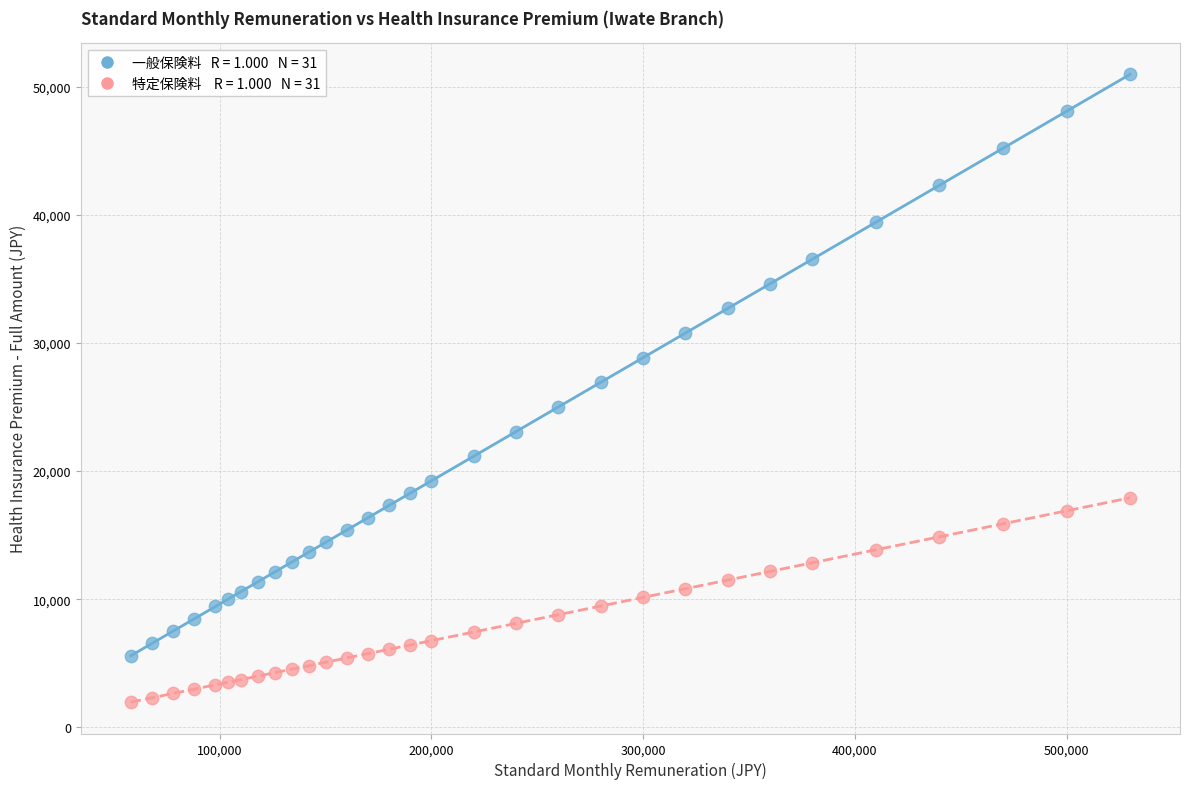

Across all data points, what is the range of X values (max minus min)?

472000.0